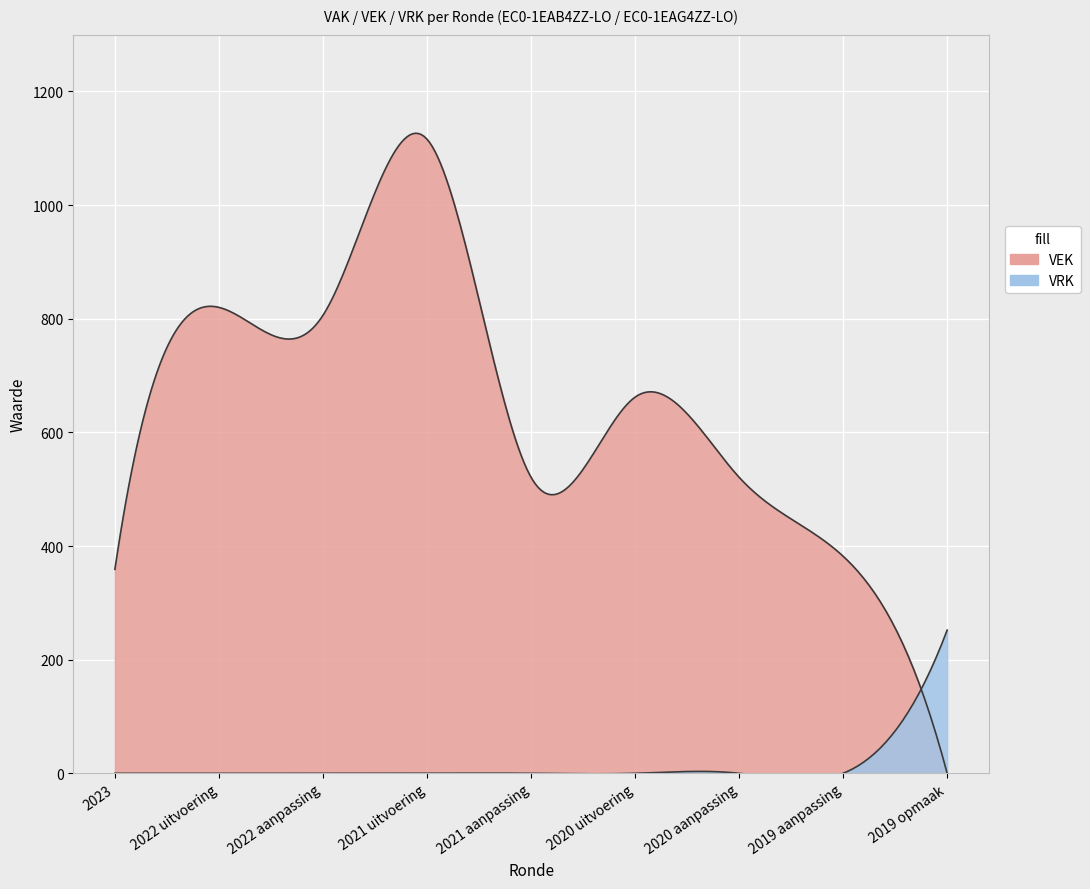

The VEK series shows 806 at 2022 aanpassing. True or false?

True